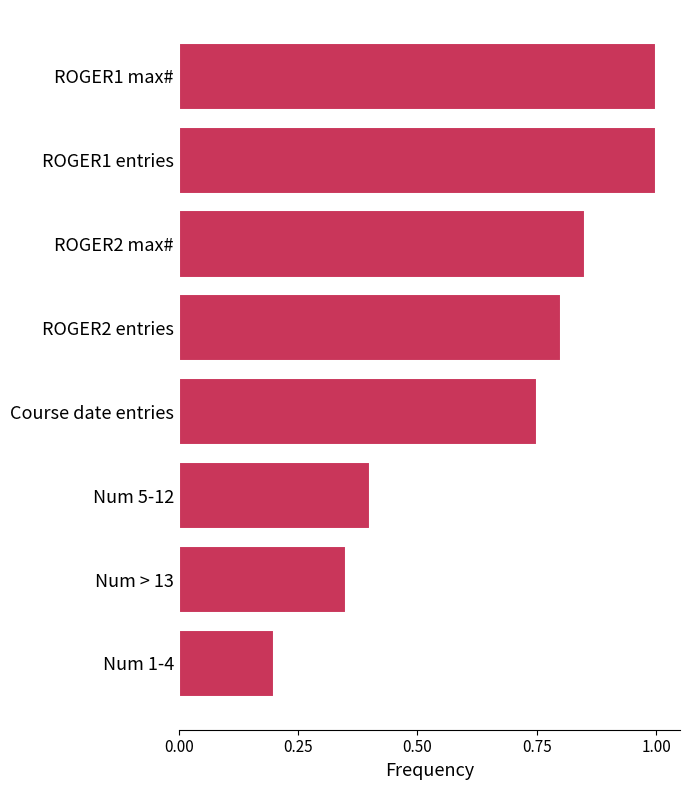

What is the average value?

0.7